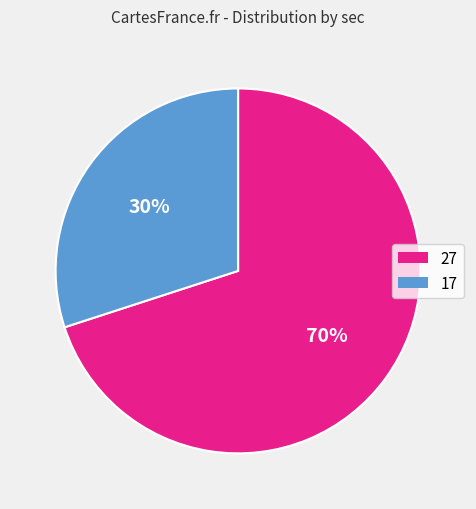

To the nearest percent, what is the difference between the largest and smallest slice percentages?

40%